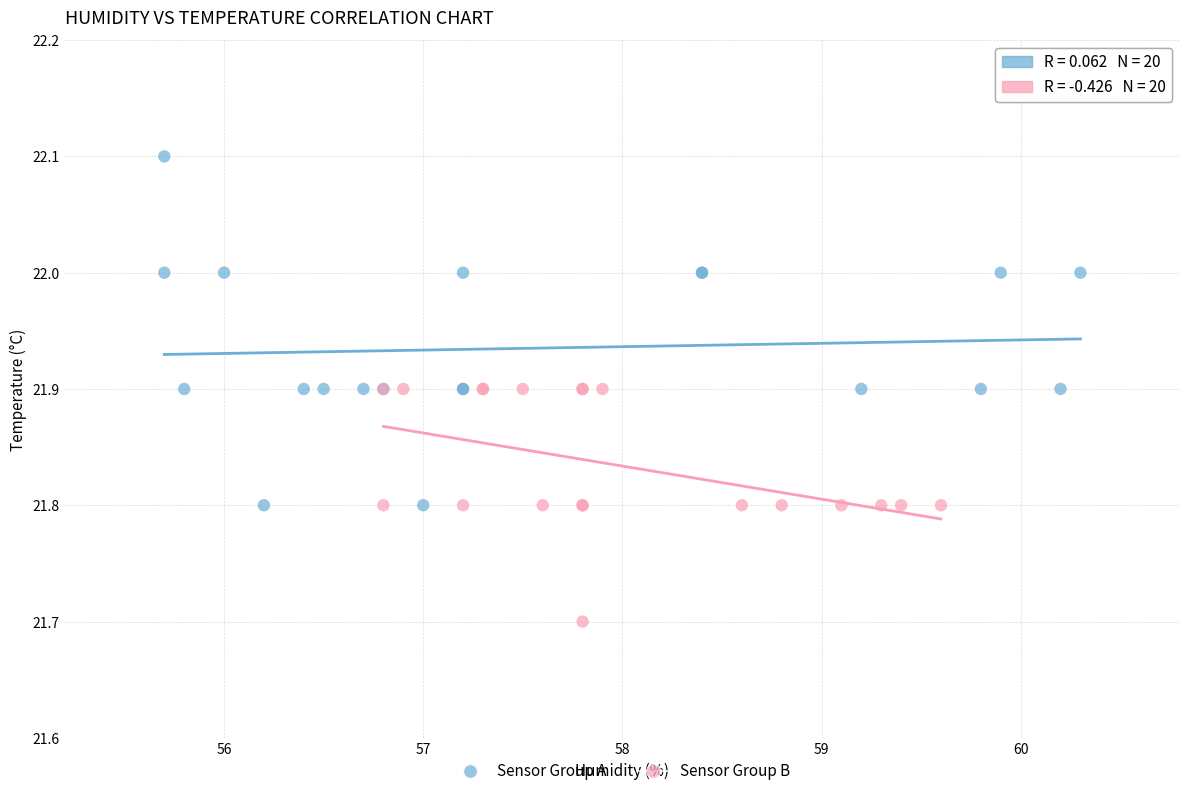

Which series has the widest spread of Y values?

Sensor Group A